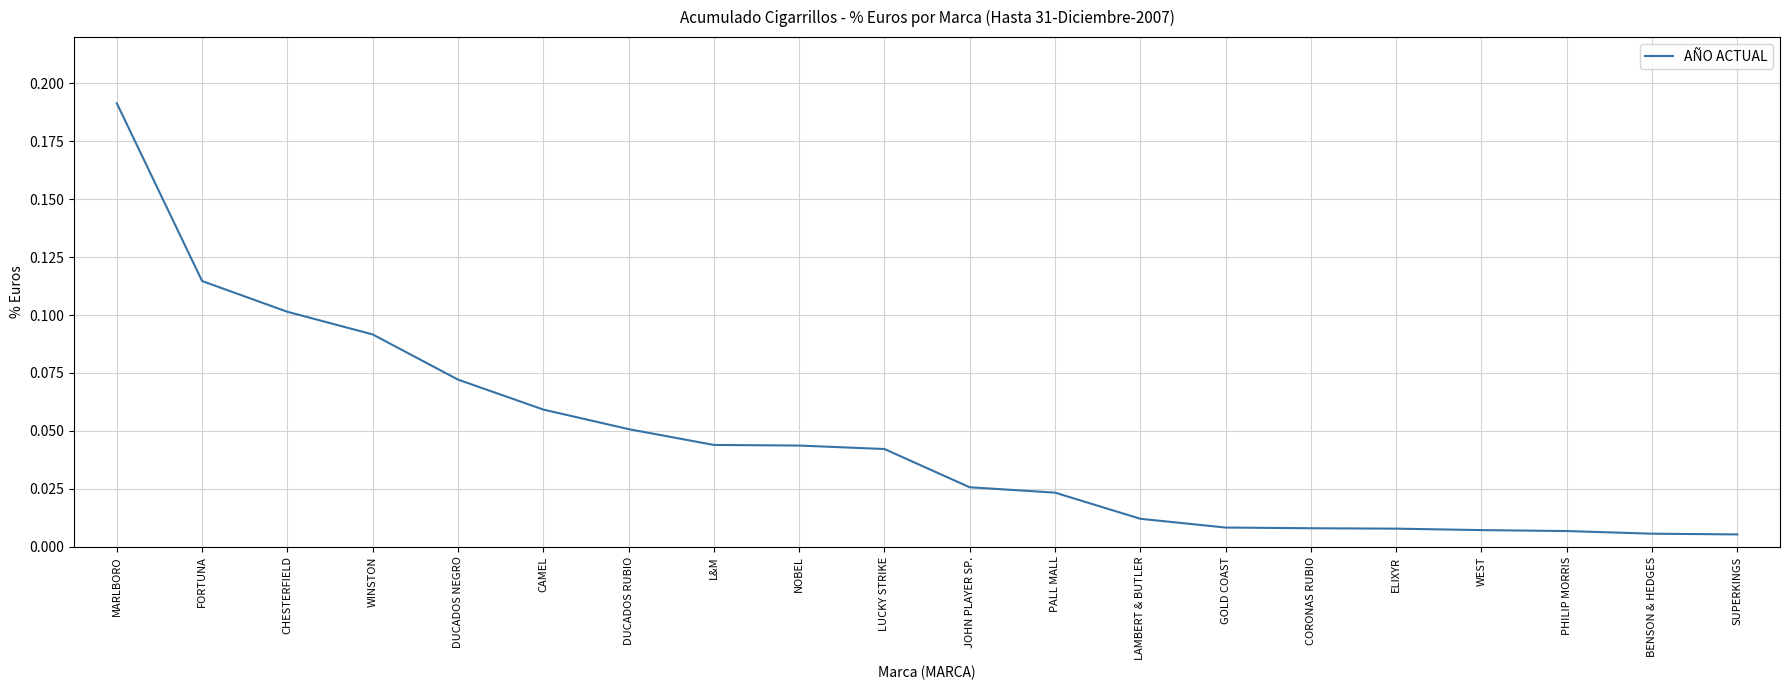

Which has a higher value, FORTUNA or GOLD COAST?

FORTUNA